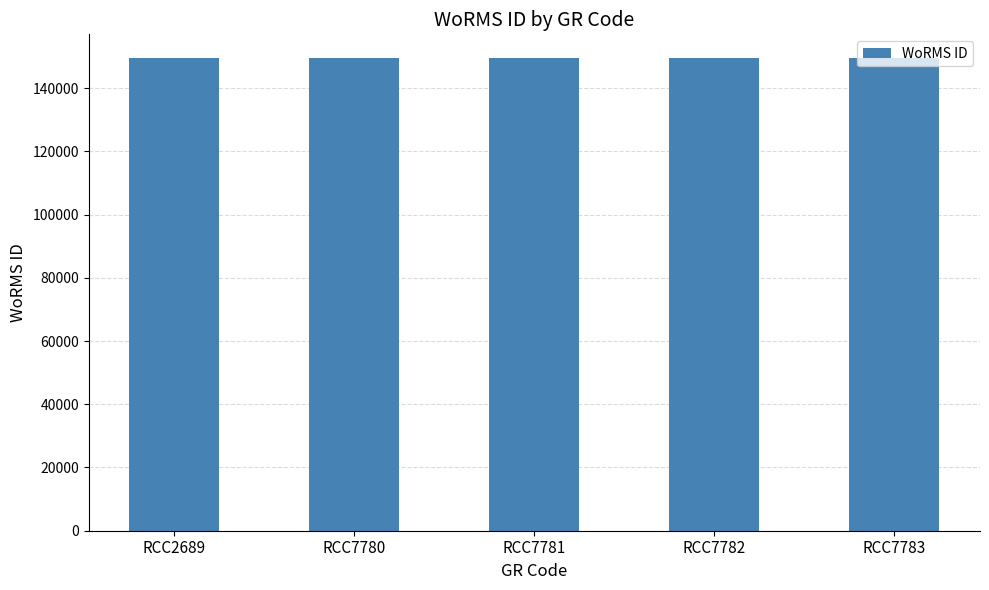

Is it true that the value at RCC7781 is 149538?

True